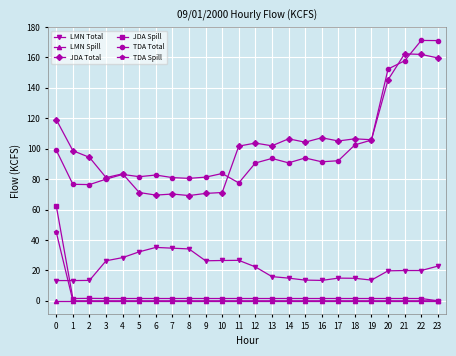

What is the difference between the LMN Total values at 8 and 7?

0.5